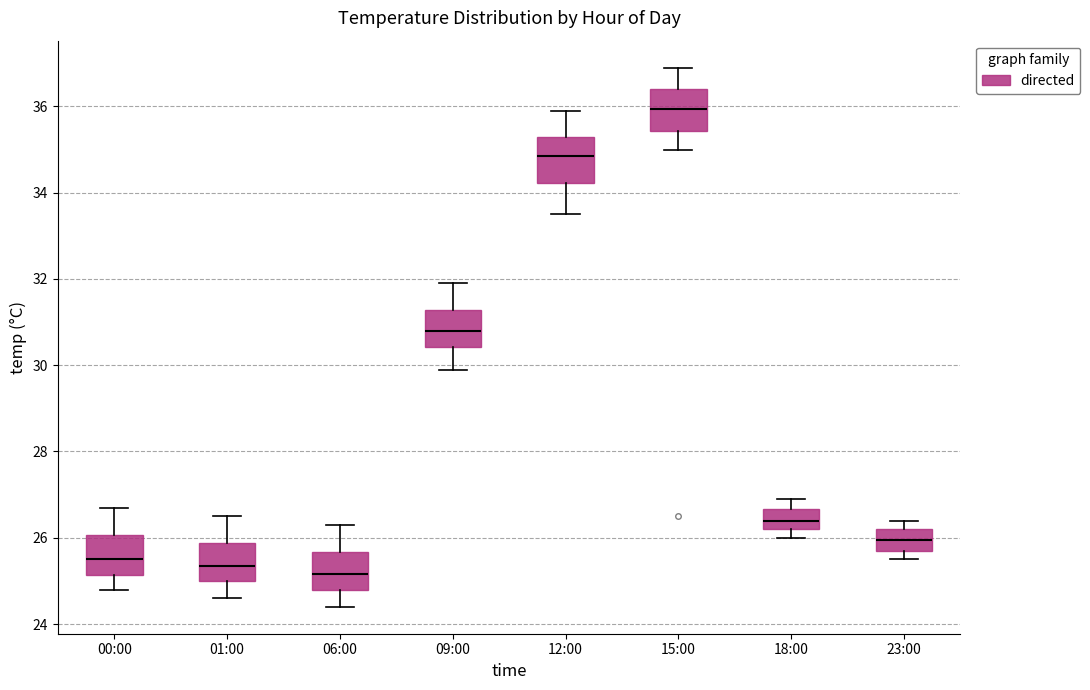

Where is the upper edge of the box for 23:00 on the y-axis? The values are not printed on the chart, so give them approximately, as read against the axis.

26.2